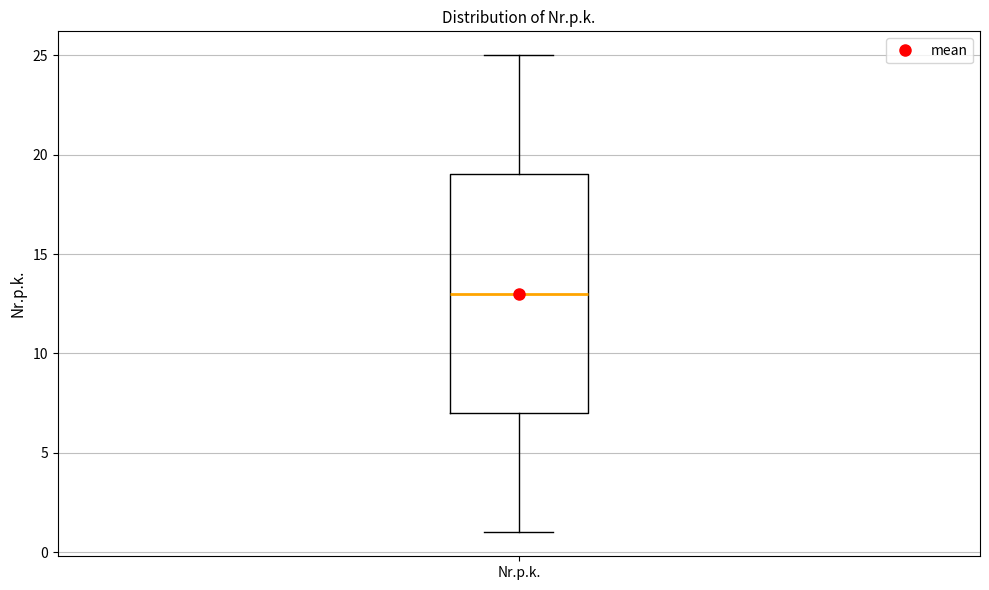

Where does the median line of the box for Nr.p.k. sit on the y-axis? The values are not printed on the chart, so give them approximately, as read against the axis.

13